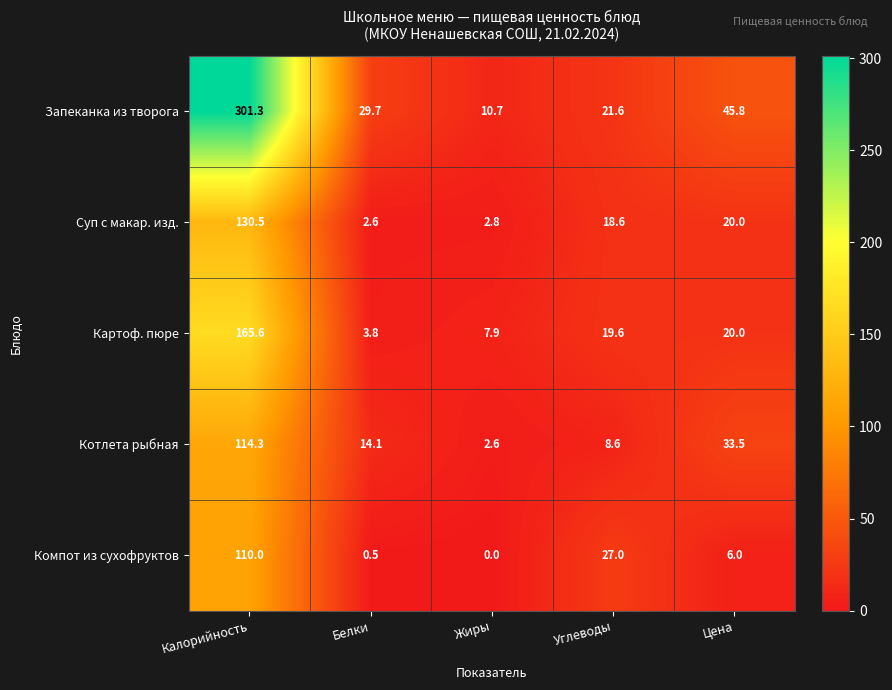

Which category has the highest value across all series?

Калорийность